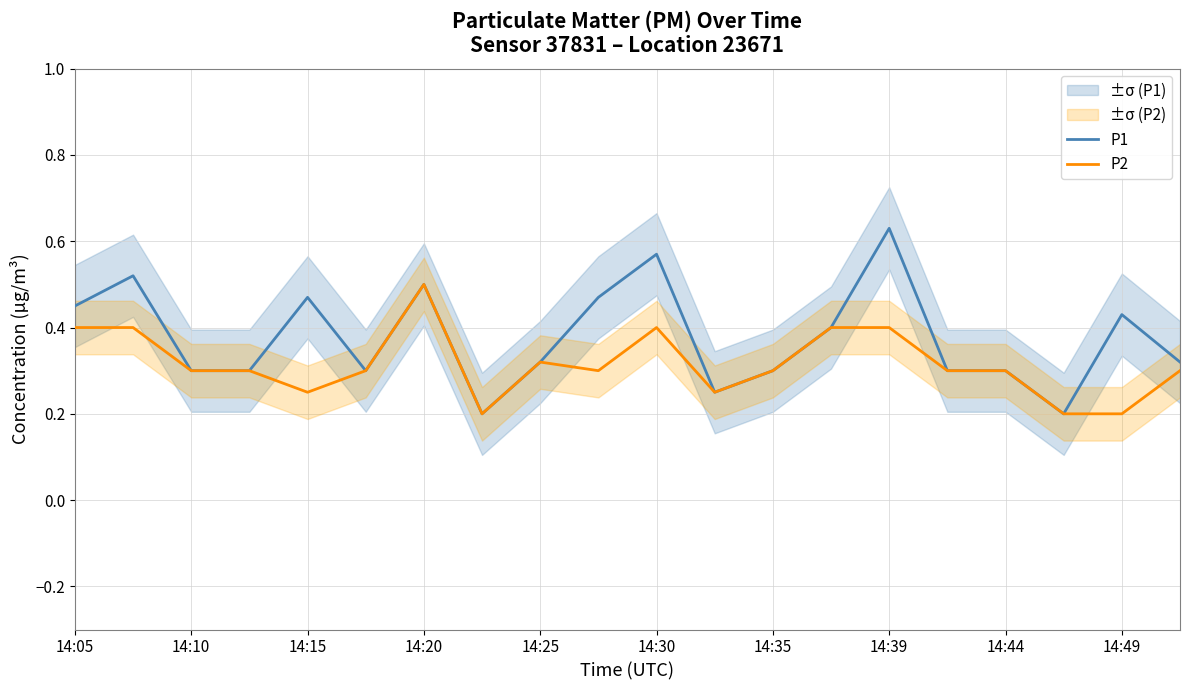

At which label does P2 reach its peak?

14:20